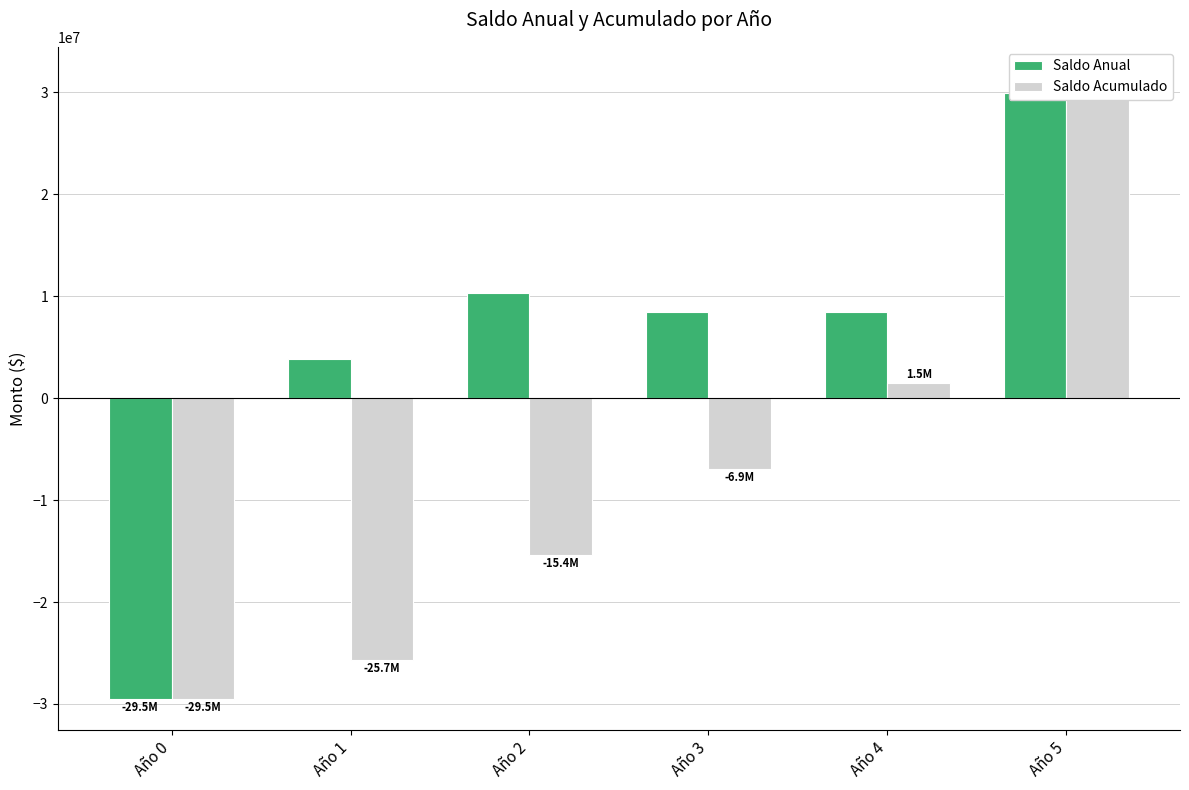

Count the number of categories in the chart.

6